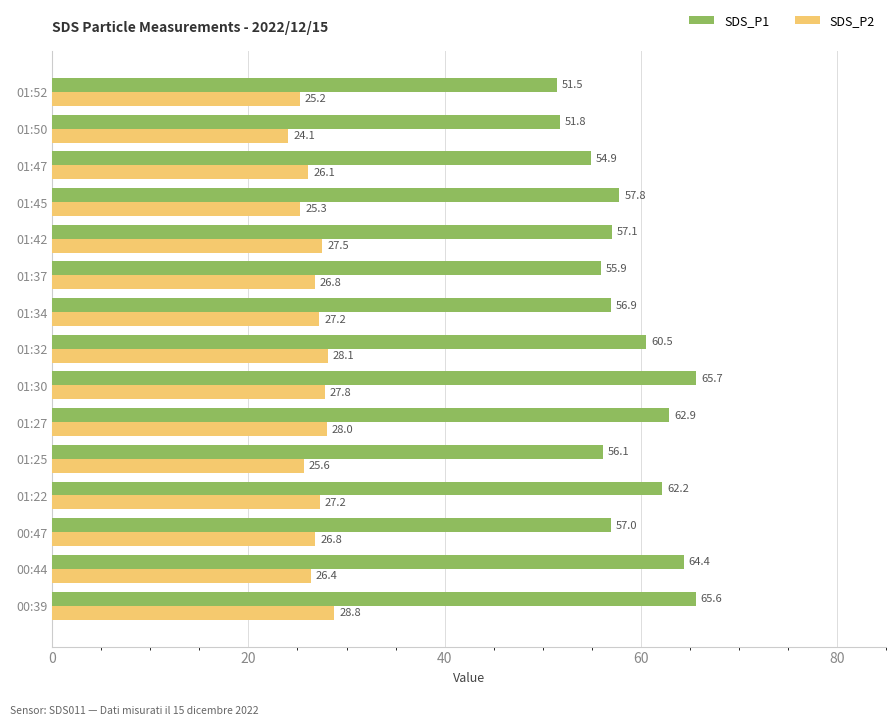

The value of SDS_P1 at 01:25 is 56.1. True or false?

True